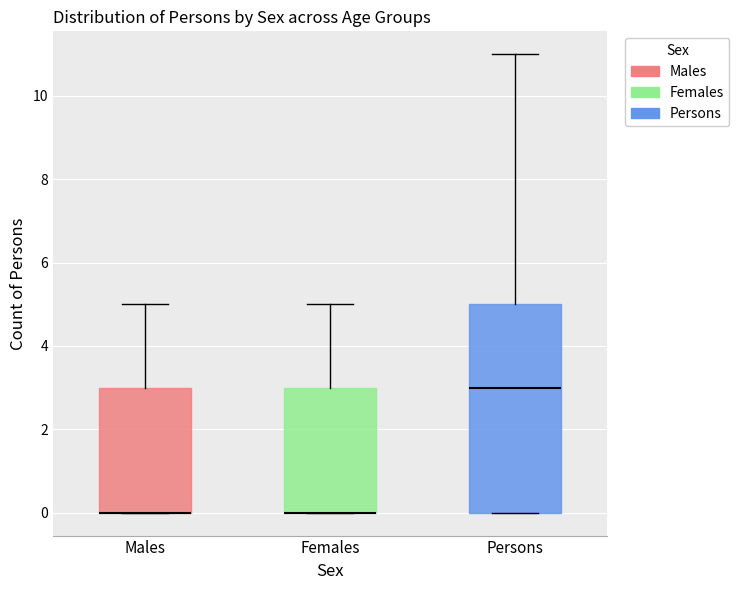

Reading left to right, read every box against the y-axis: the position of its median line, the range the box covers, and the ends of its whiskers. The values are not printed on the chart, so give them approximately, as read against the axis.

Males: median 0 (drawn on the box's lower edge), box 0 to 3, whiskers 0 to 5
Females: median 0 (drawn on the box's lower edge), box 0 to 3, whiskers 0 to 5
Persons: median 3, box 0 to 5, whiskers 0 to 11